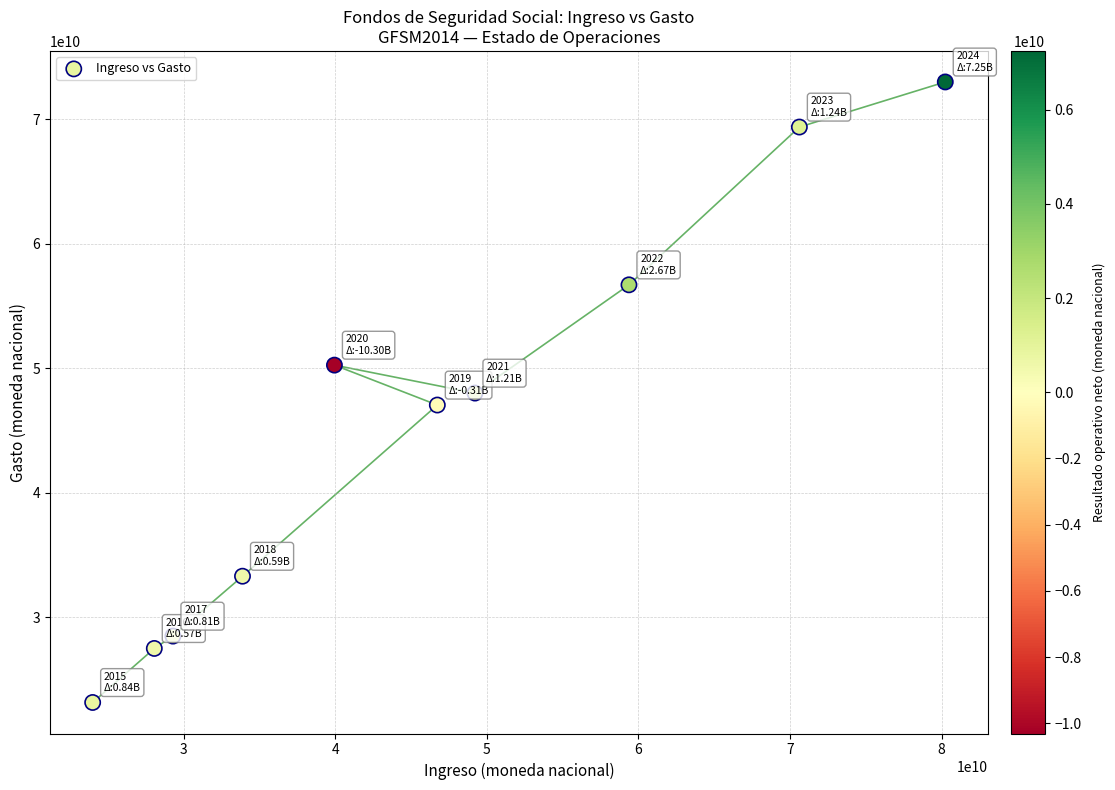

What is the average X value?

46141956186.5